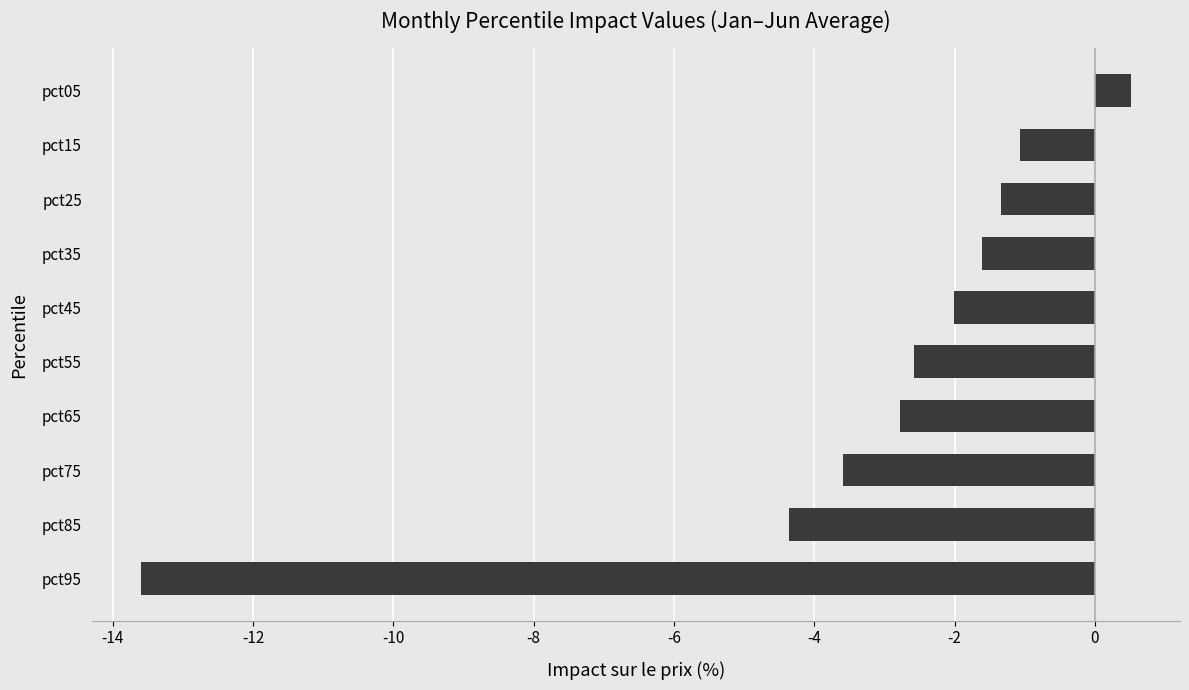

Are the bars horizontal?

Yes